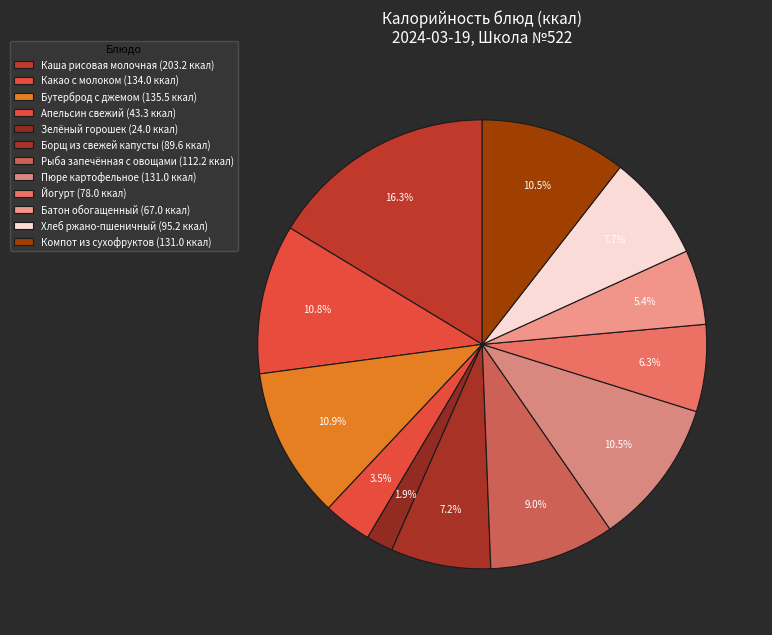

To the nearest percent, what portion does Зелёный горошек represent?

2%